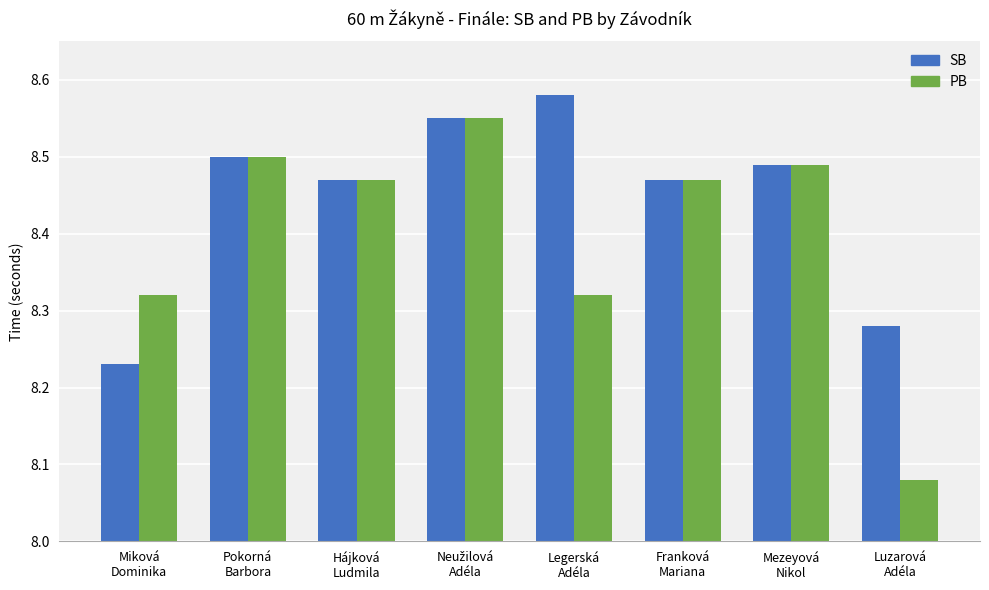

Which series has the largest total across all categories?

SB